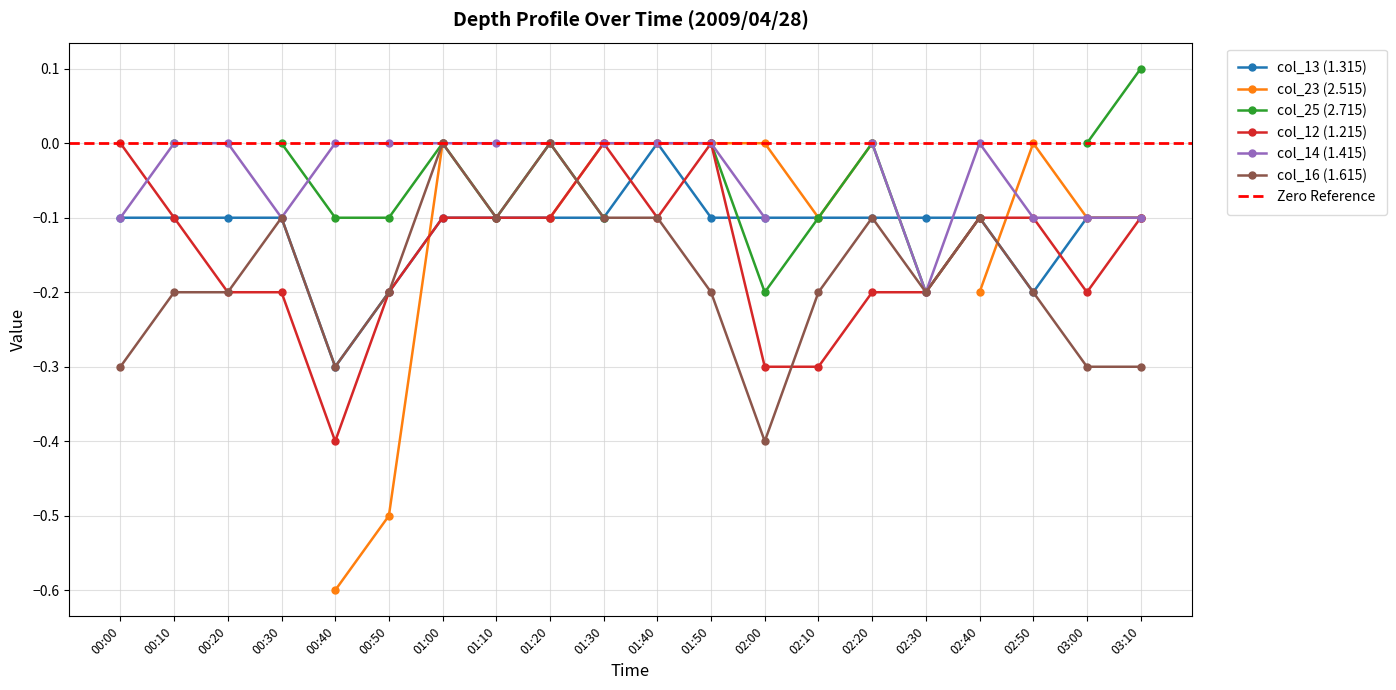

What is the label of the 8th point from the left?

01:10